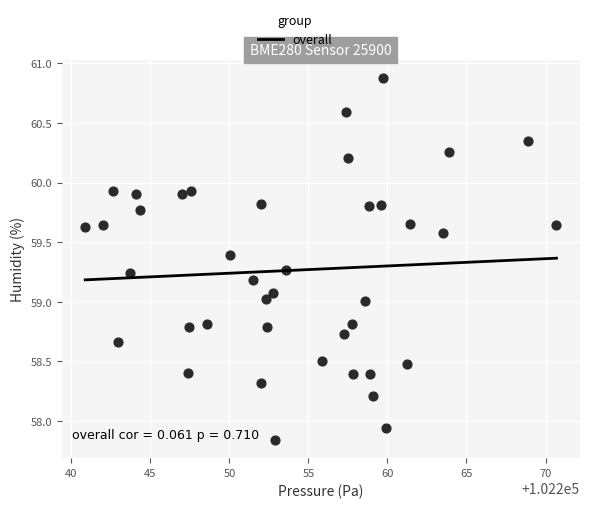

What is the range of Y values (max minus min)?

3.0